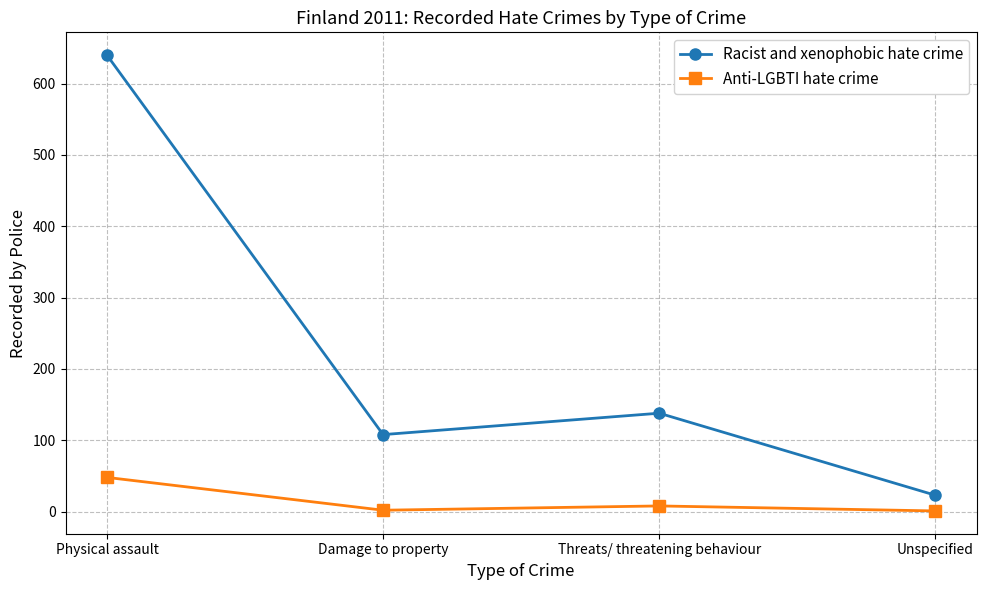

What is the difference between the maximum and minimum values in the Racist and xenophobic hate crime series?

617